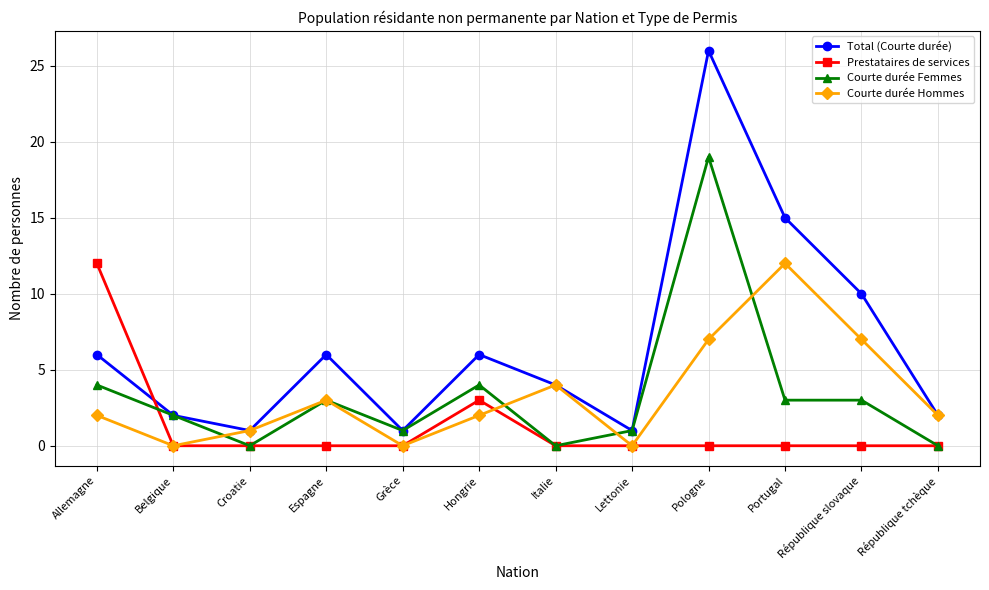

Which series has the largest range (max minus min)?

Total (Courte durée)